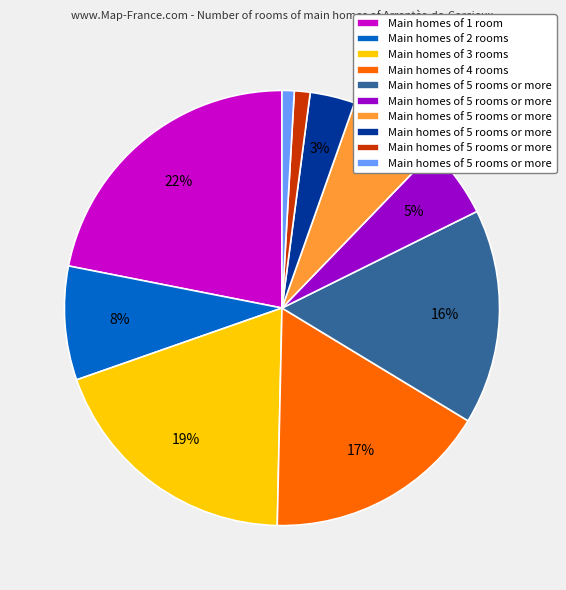

Is there a majority slice in this chart?

No